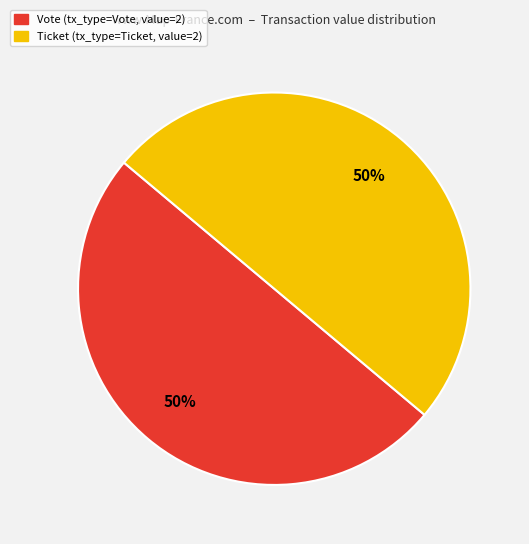

To the nearest percent, what is the average slice percentage?

50%